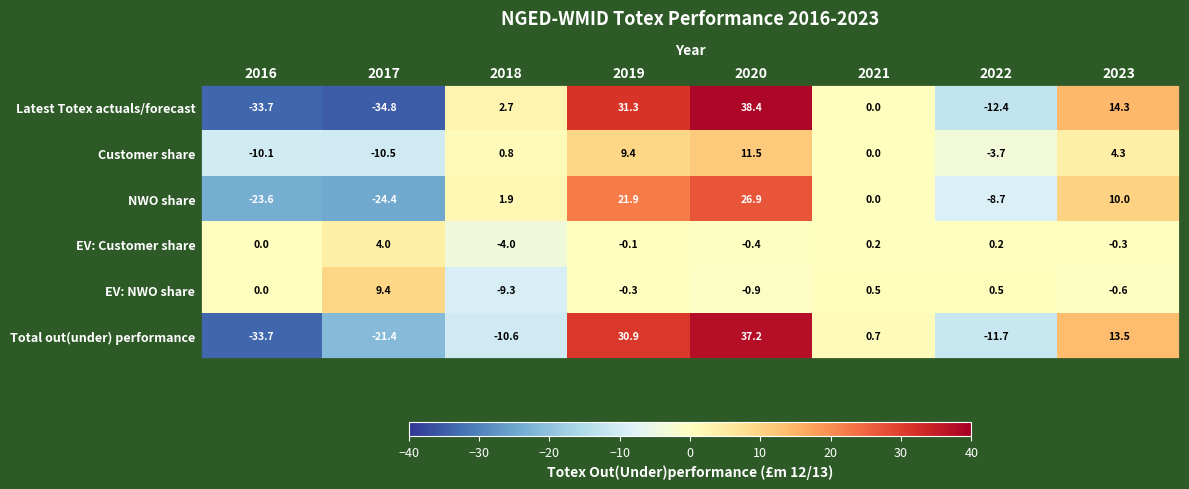

At which label does Total out(under) performance first exceed 0?

2019